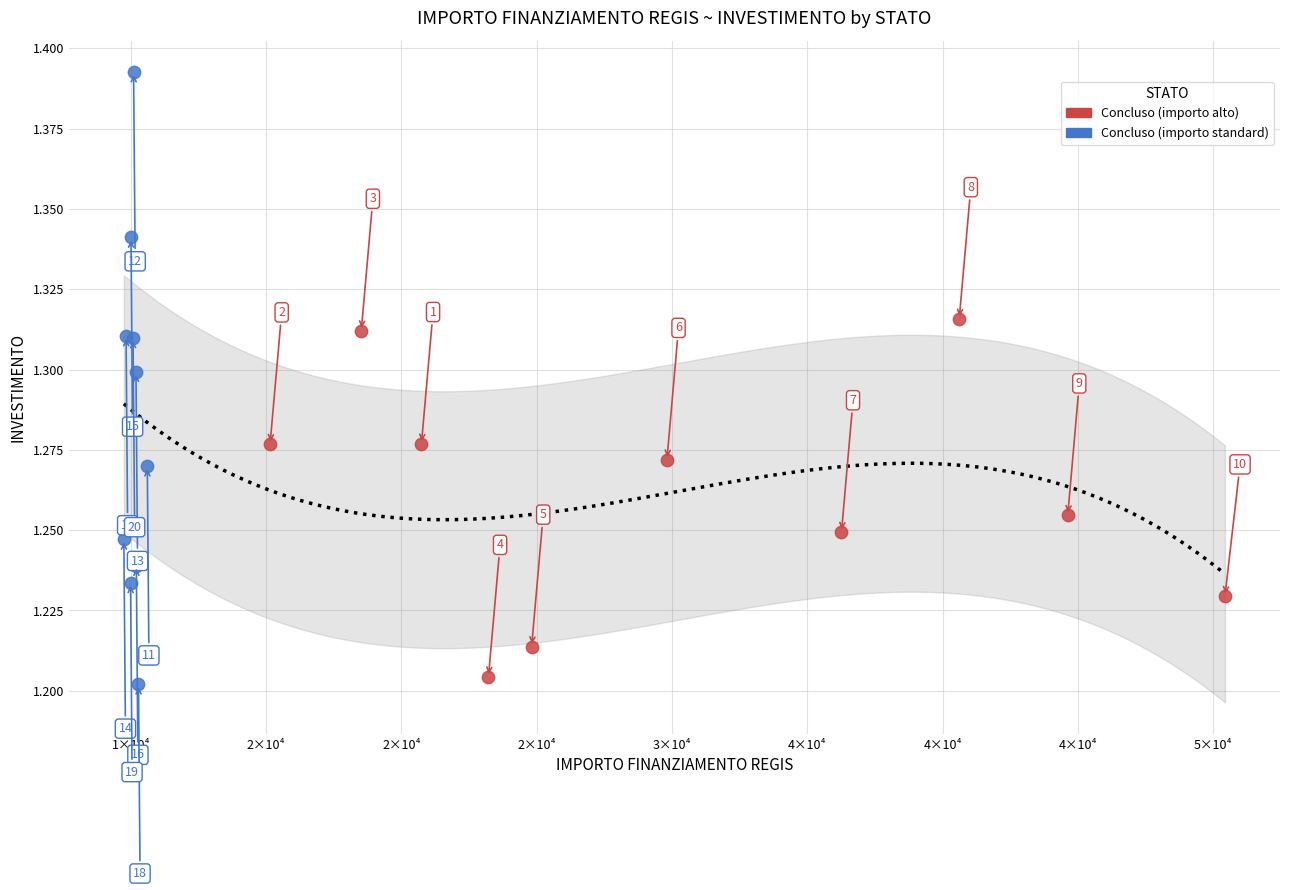

Which series has the largest Y range (max minus min)?

Concluso (importo standard)